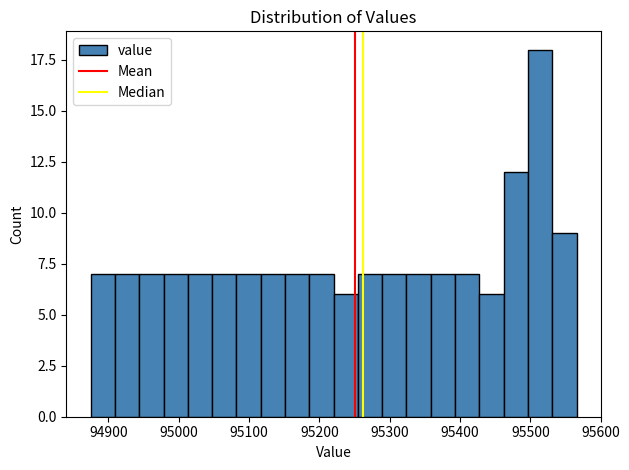

Around what value on the x-axis is the tallest bar? Give the approximate position of its centre, as read against the axis.

95510